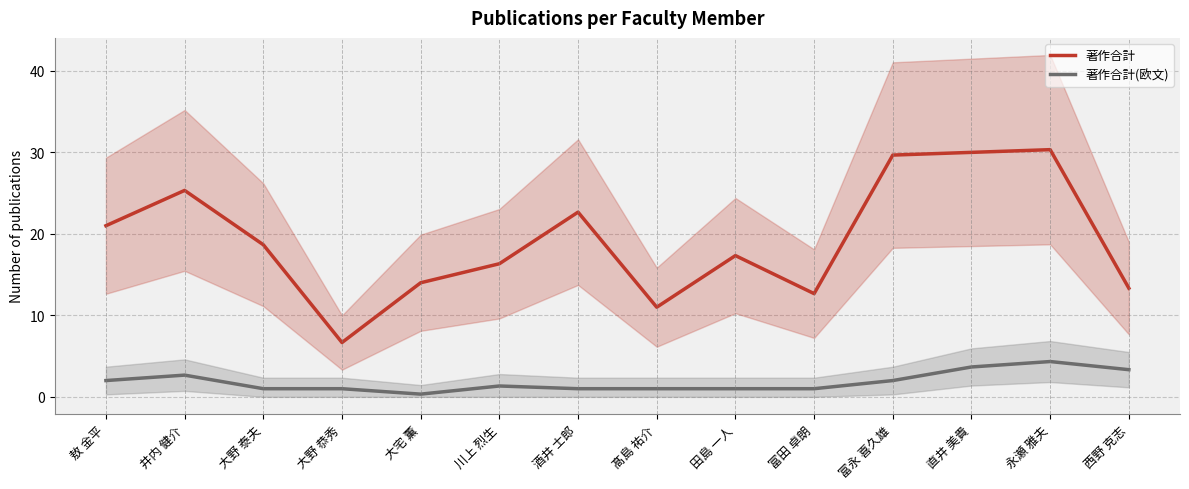

What is the difference between the maximum and minimum values in the 著作合計 series?

23.7